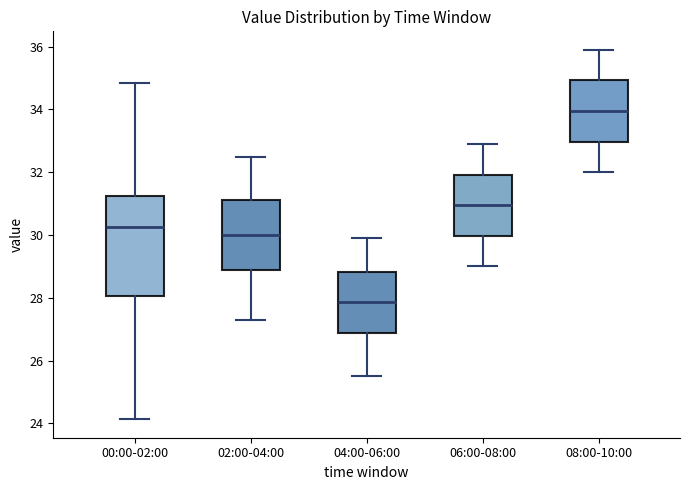

Which box has the highest median line?

08:00-10:00